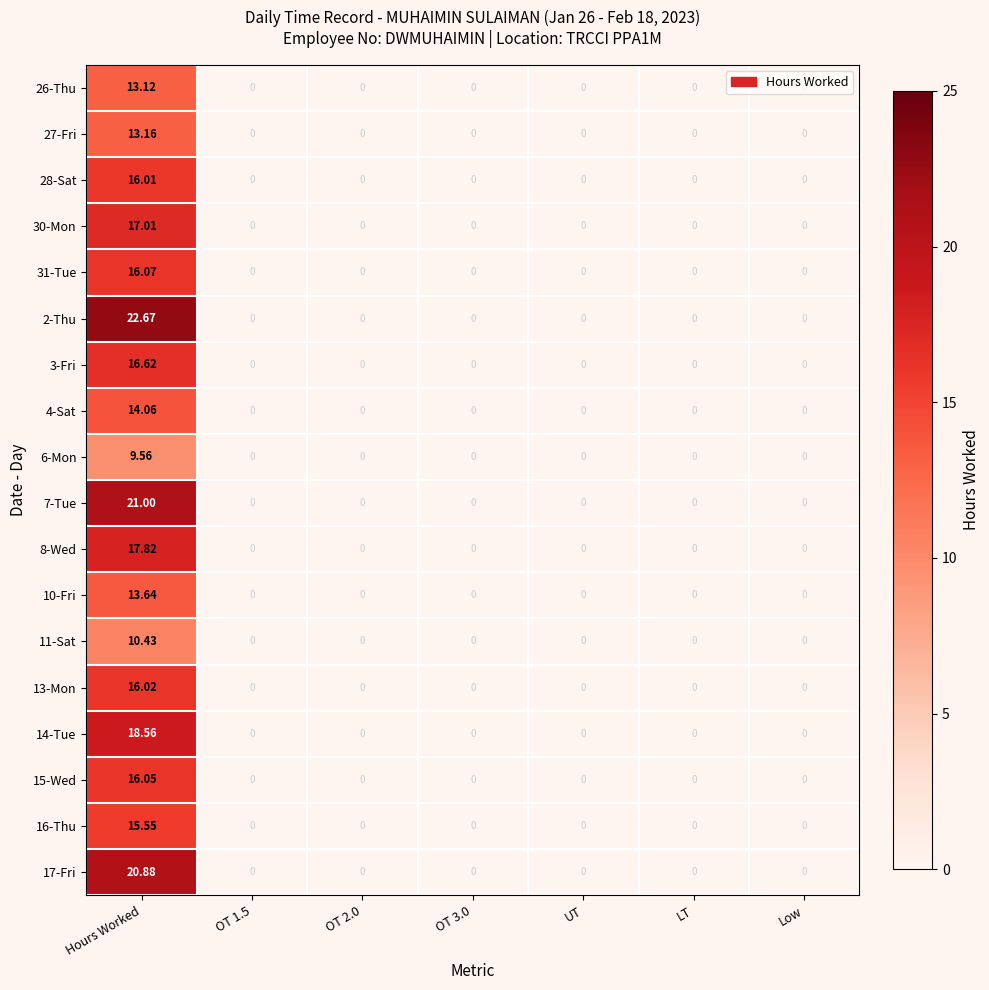

What is the spread (max minus min) of values at Hours Worked?

13.1